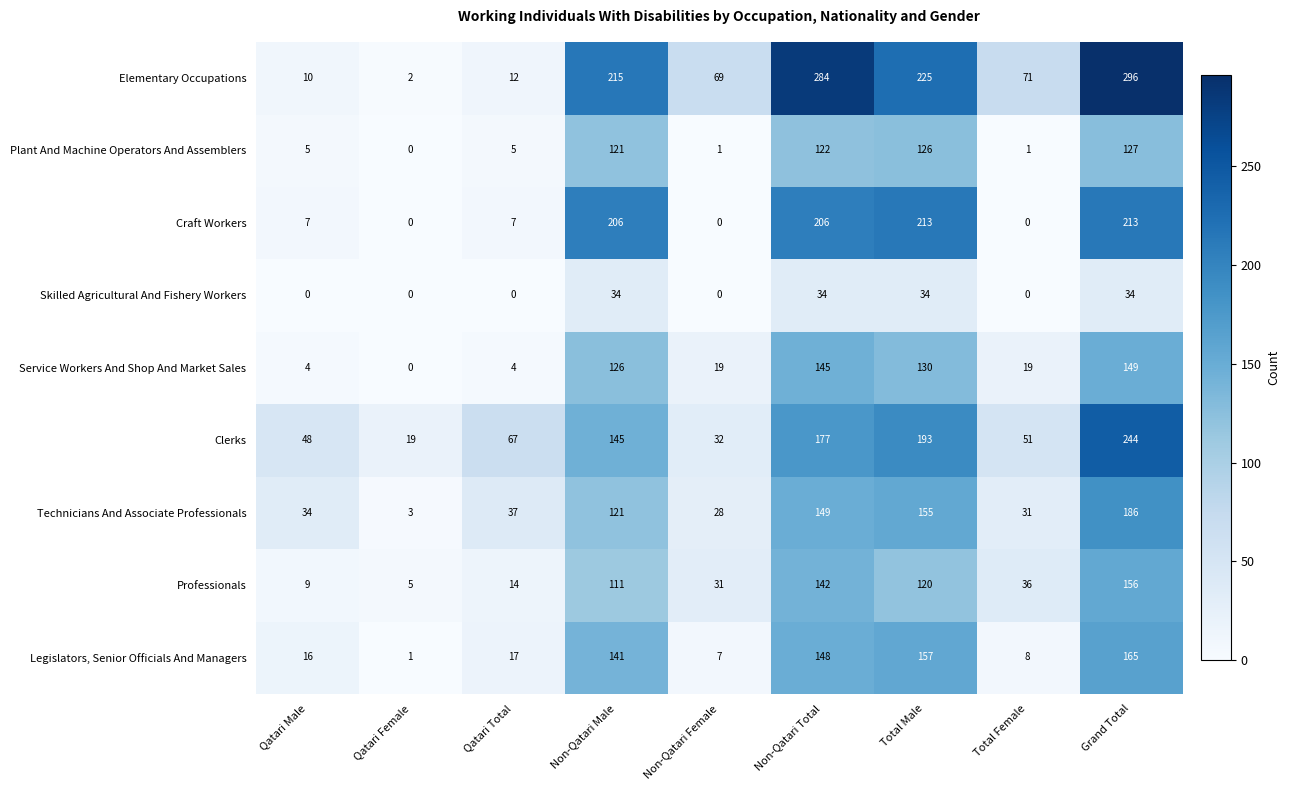

True or false: Skilled Agricultural And Fishery Workers has a value of 0 at Total Female.

True